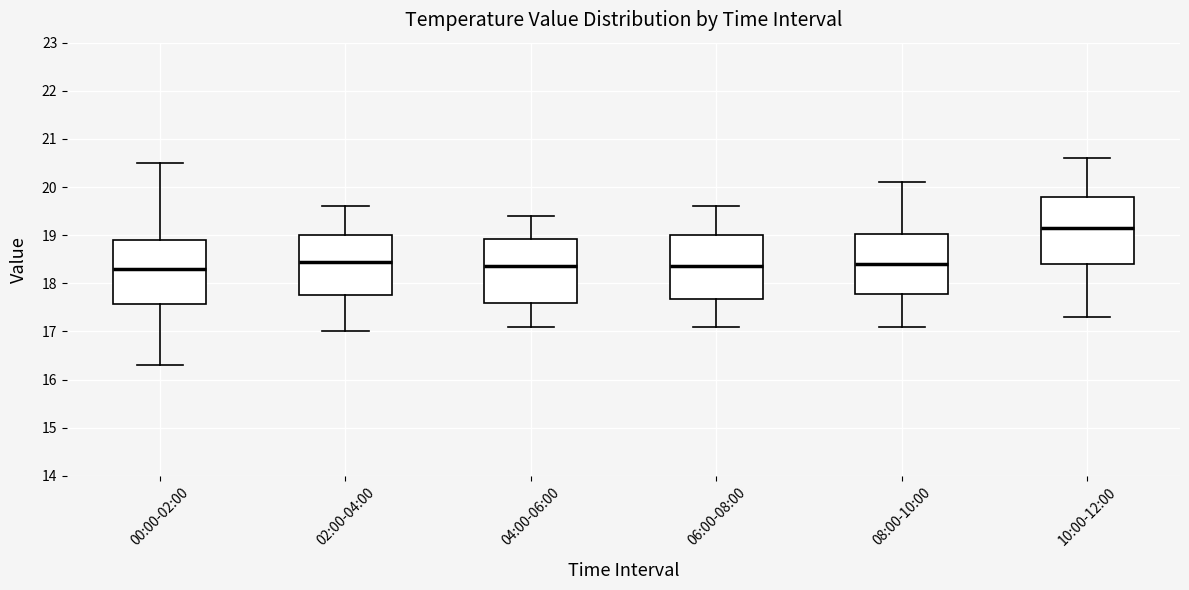

Which box has the highest median line?

10:00-12:00